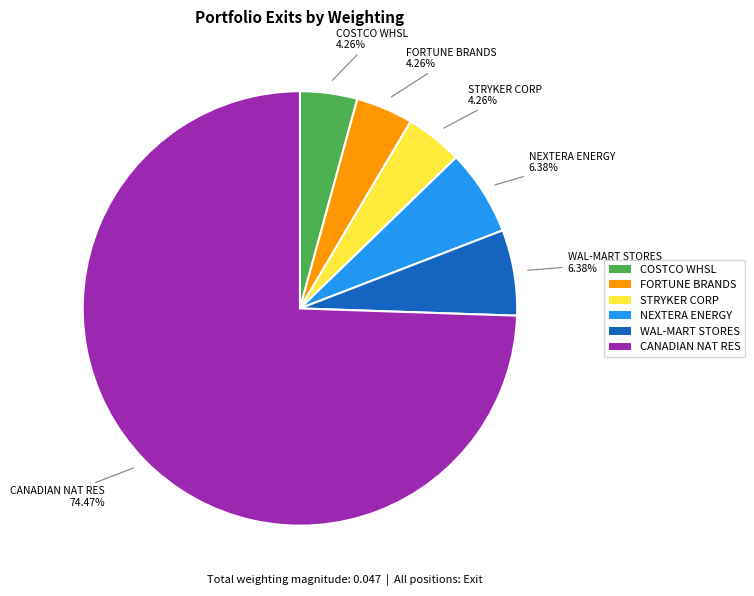

Is there any slice that represents more than half of the pie?

Yes